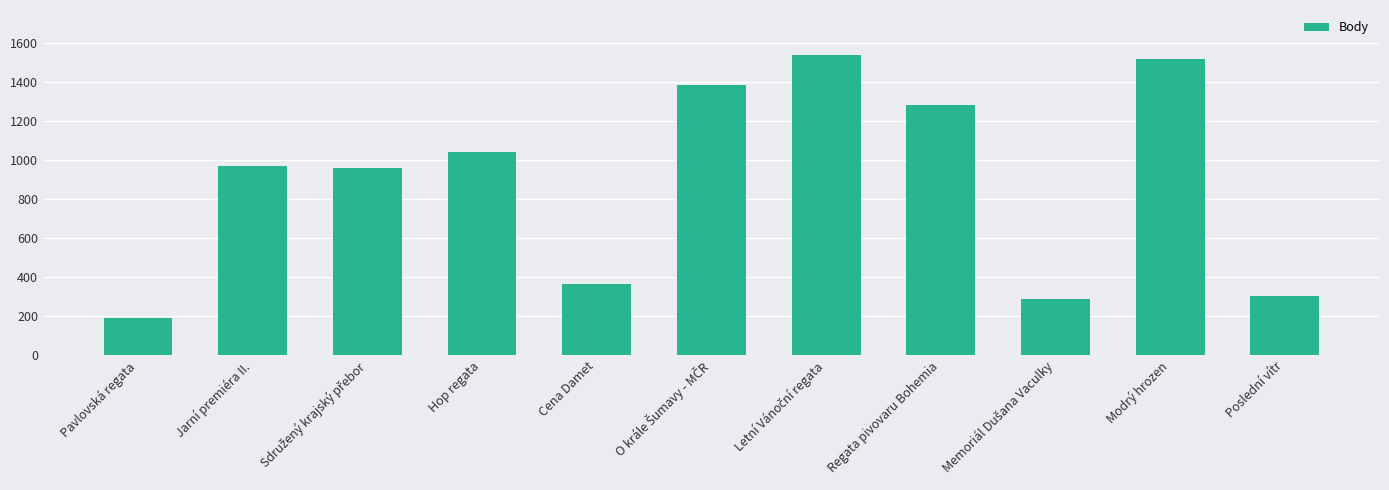

What is the greatest value displayed?

1540